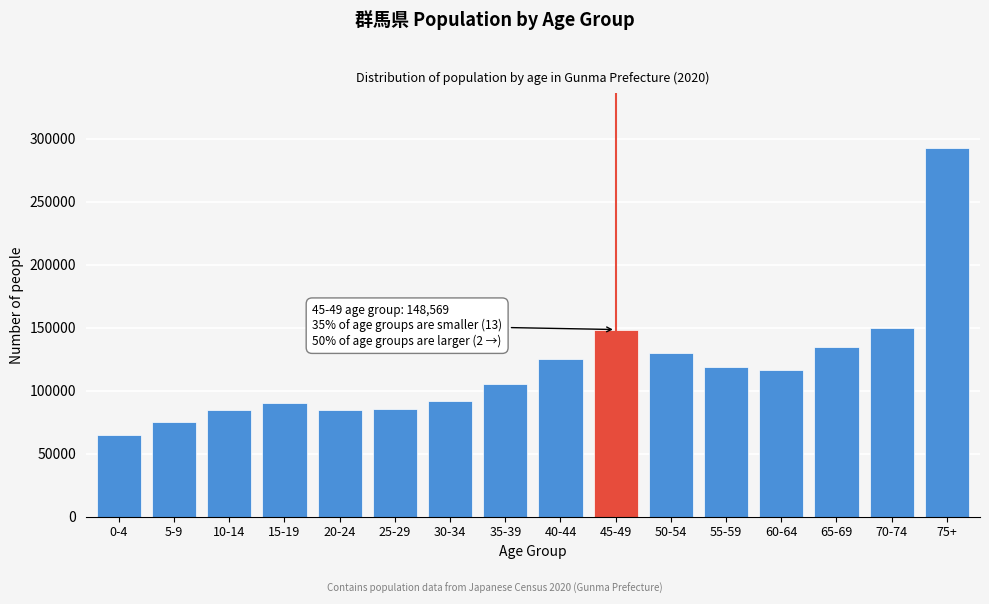

Is it true that the value at 55-59 is 212462?

False